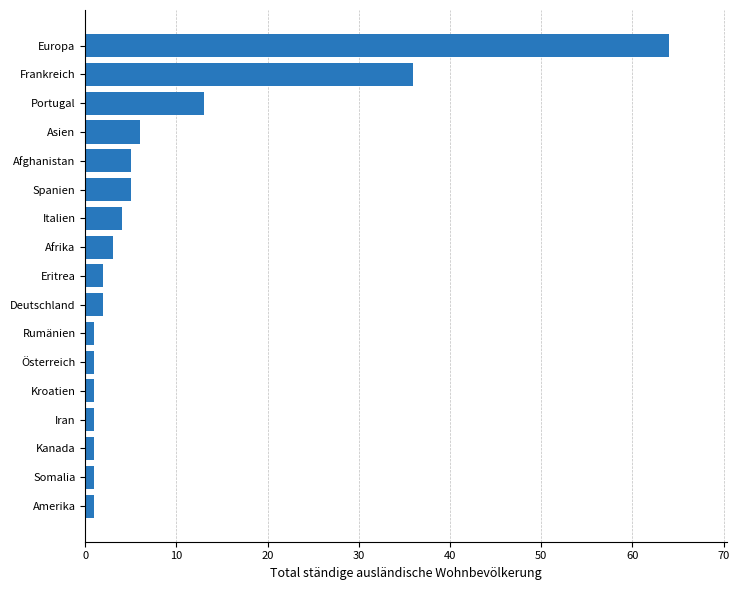

Where is the data nearest to the value 32?

Frankreich